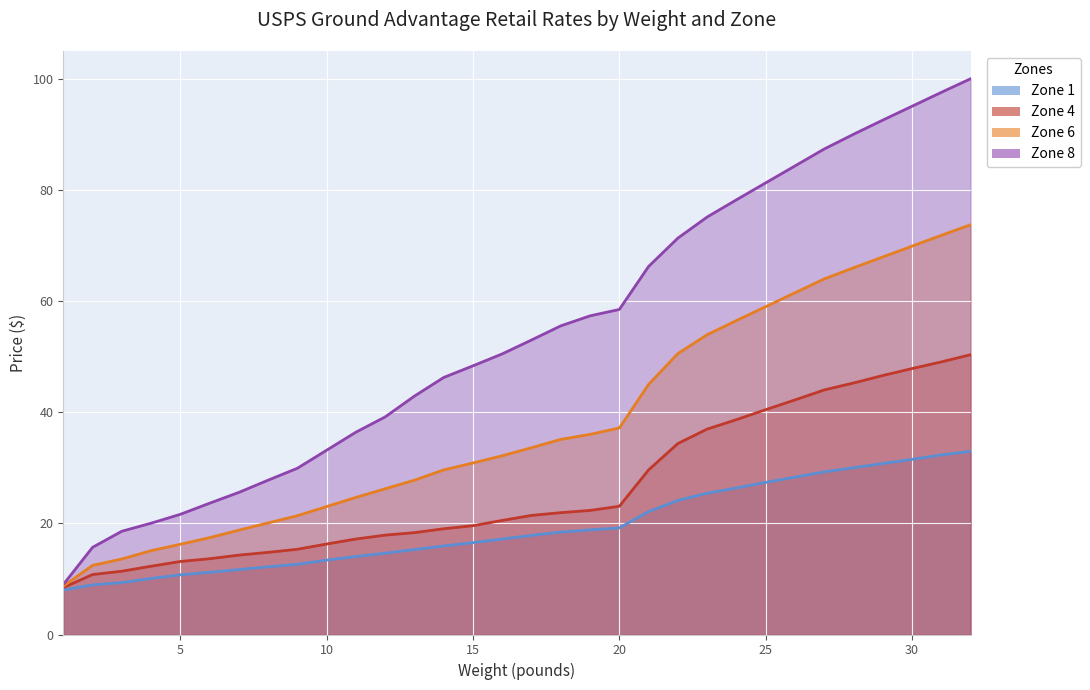

Between 8 and 20, which series saw the biggest shift?

Zone 8